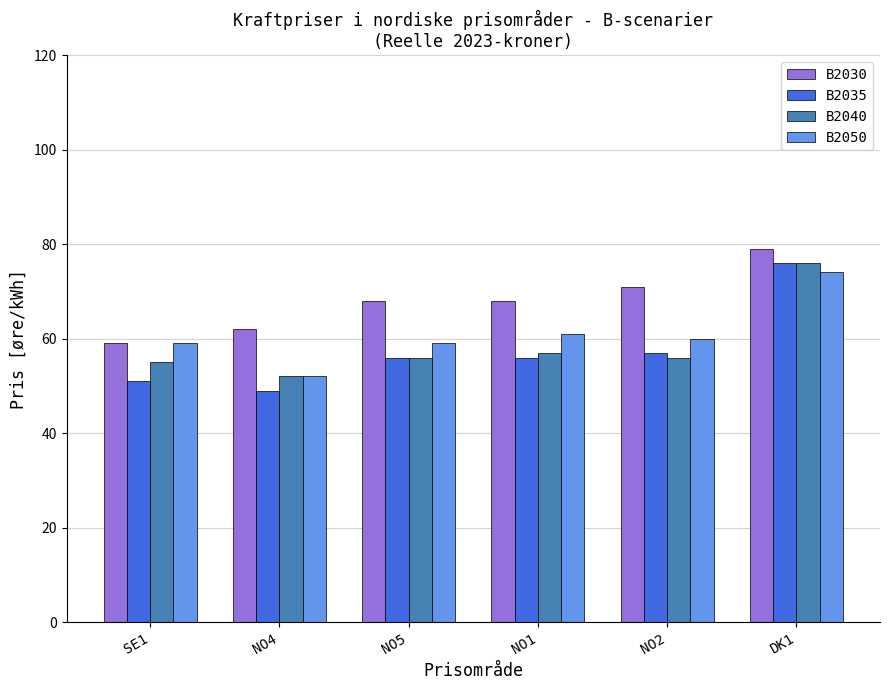

True or false: B2030 has a value of 68 at NO5.

True